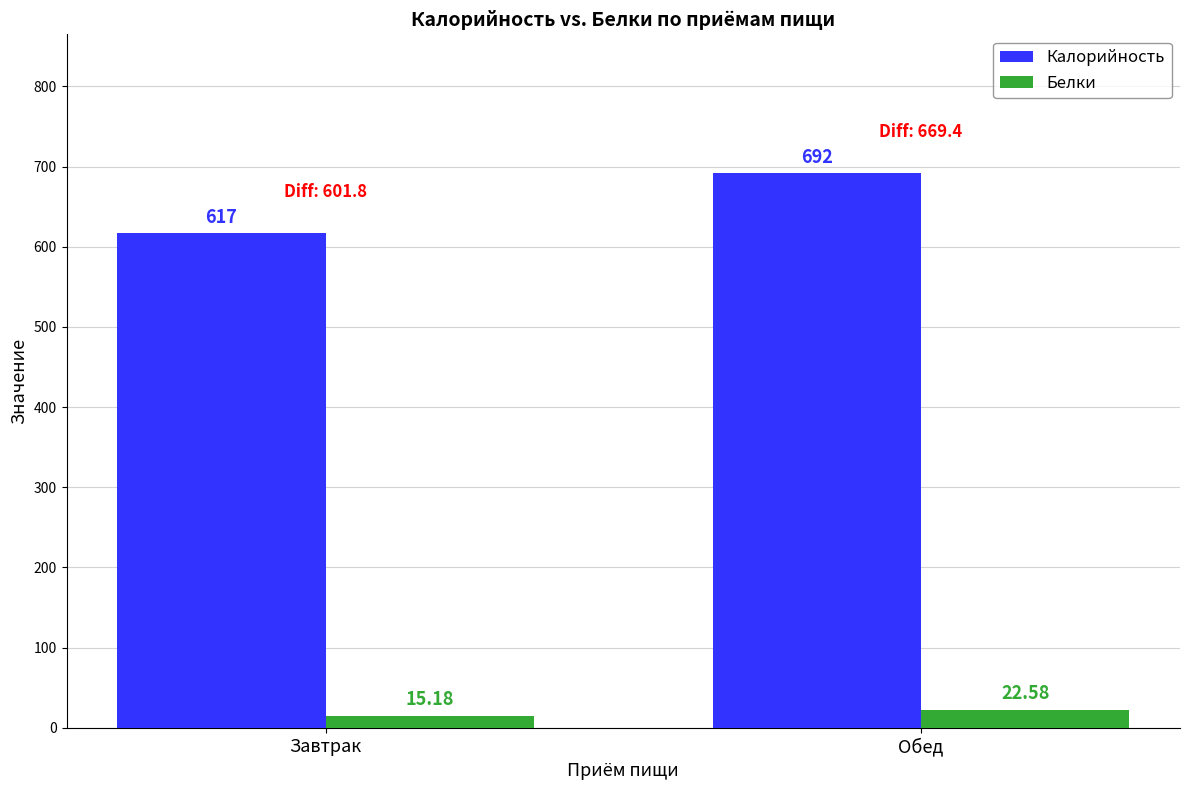

What is the maximum value for Белки?

22.6